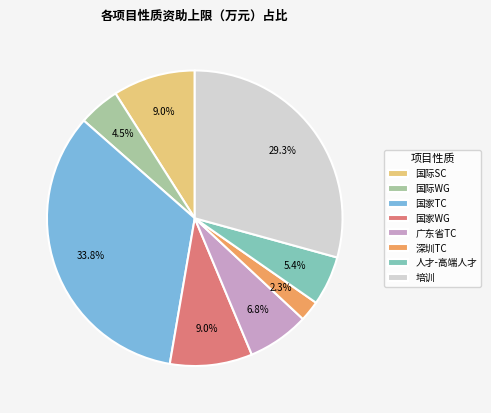

To the nearest percent, what is the combined percentage of 人才-高端人才 and 培训?

35%